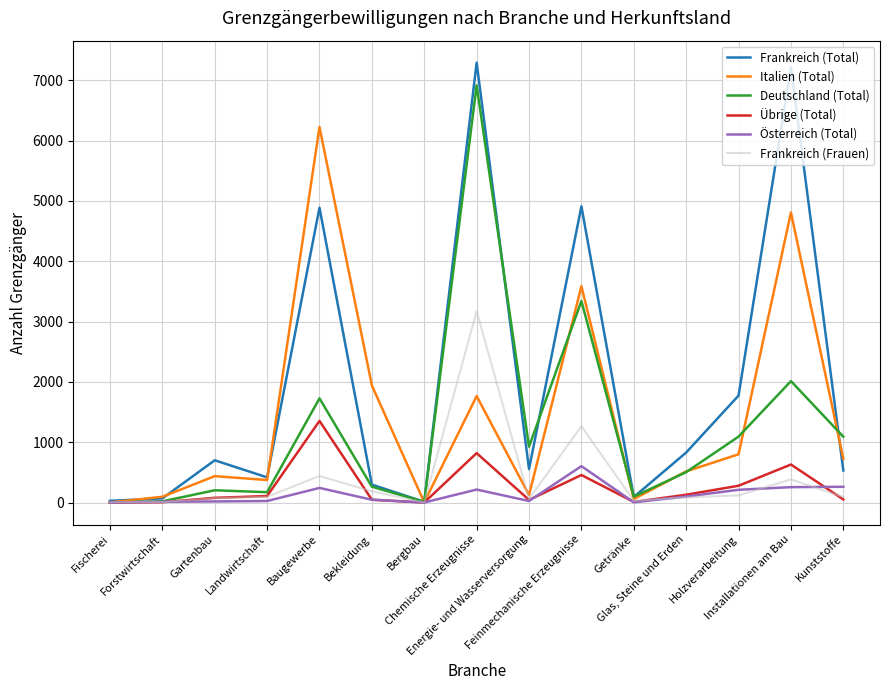

Which series has the largest total across all categories?

Frankreich (Total)